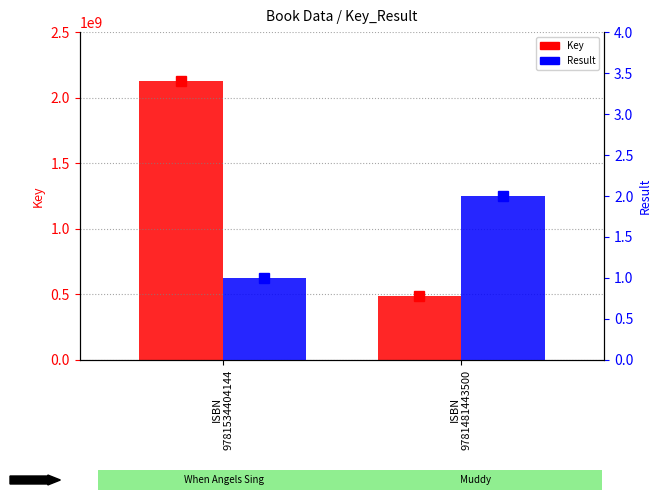

Rank the series by their maximum value, from lowest to highest.

Result, Key